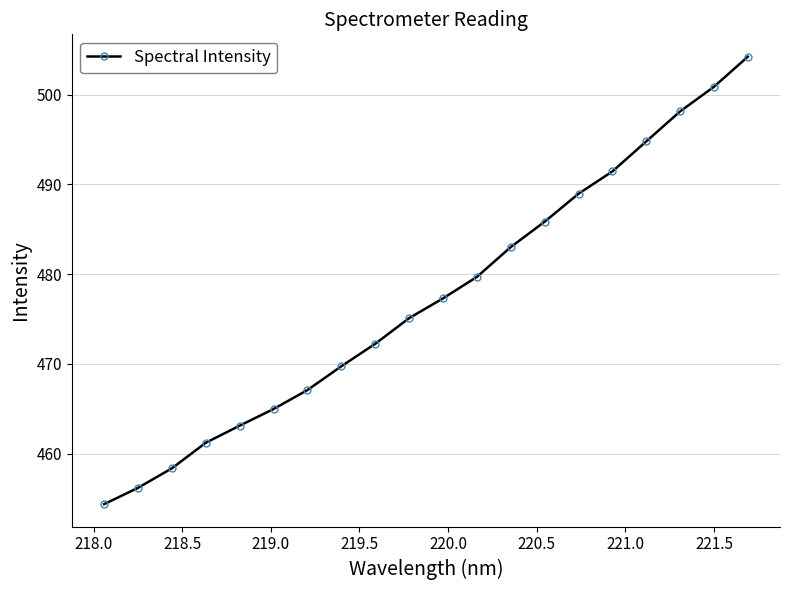

True or false: there are more than 0 points higher than both neighbors.

False